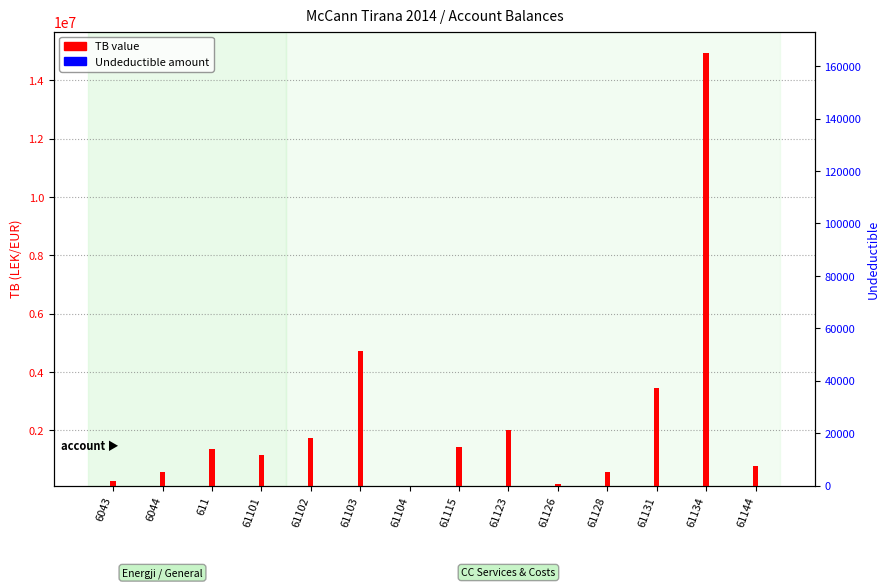

Which category has the lowest value in the TB (main value) series?

61104